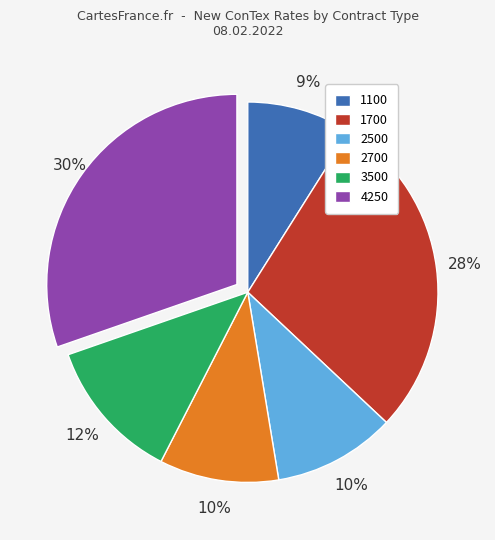

Is it true that 2500 is 23% of the pie?

False